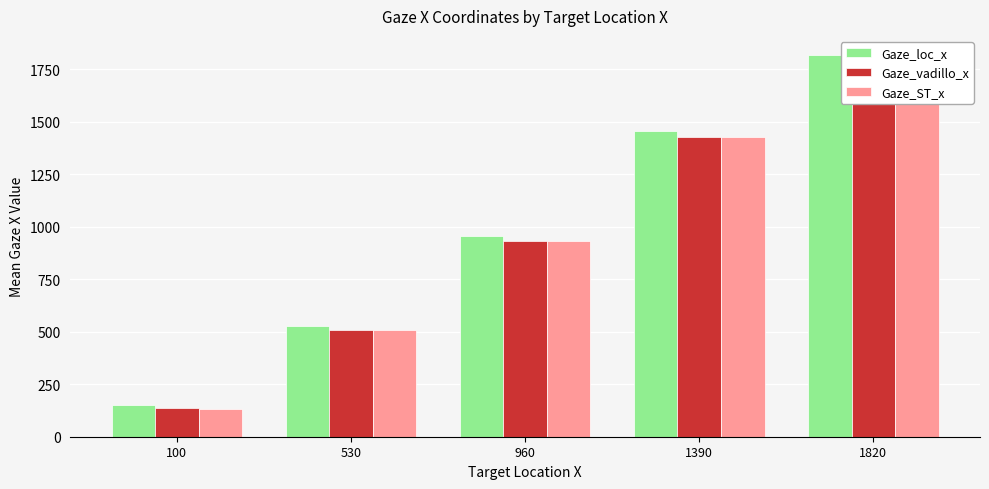

What is the average value of the Gaze_vadillo_x series?

959.0